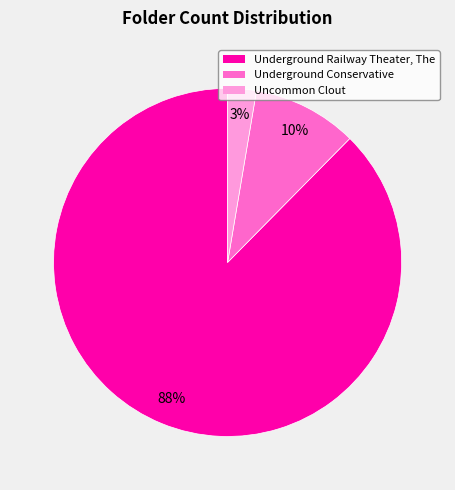

To the nearest percent, what is the combined percentage of Underground Conservative and Underground Railway Theater, The?

97%